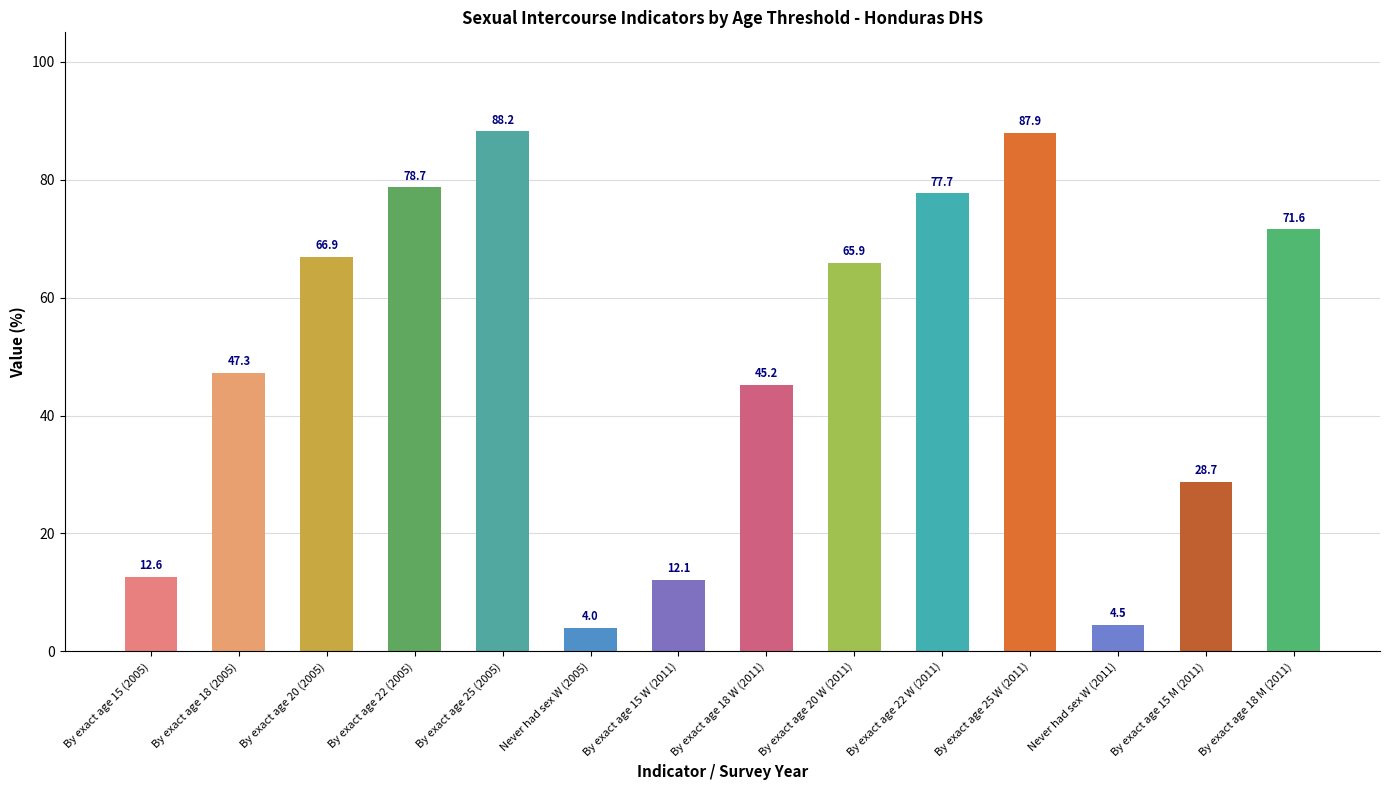

List the labels in order of value, largest first.

By exact age 25 (2005), By exact age 25 W (2011), By exact age 22 (2005), By exact age 22 W (2011), By exact age 18 M (2011), By exact age 20 (2005), By exact age 20 W (2011), By exact age 18 (2005), By exact age 18 W (2011), By exact age 15 M (2011), By exact age 15 (2005), By exact age 15 W (2011), Never had sex W (2011), Never had sex W (2005)